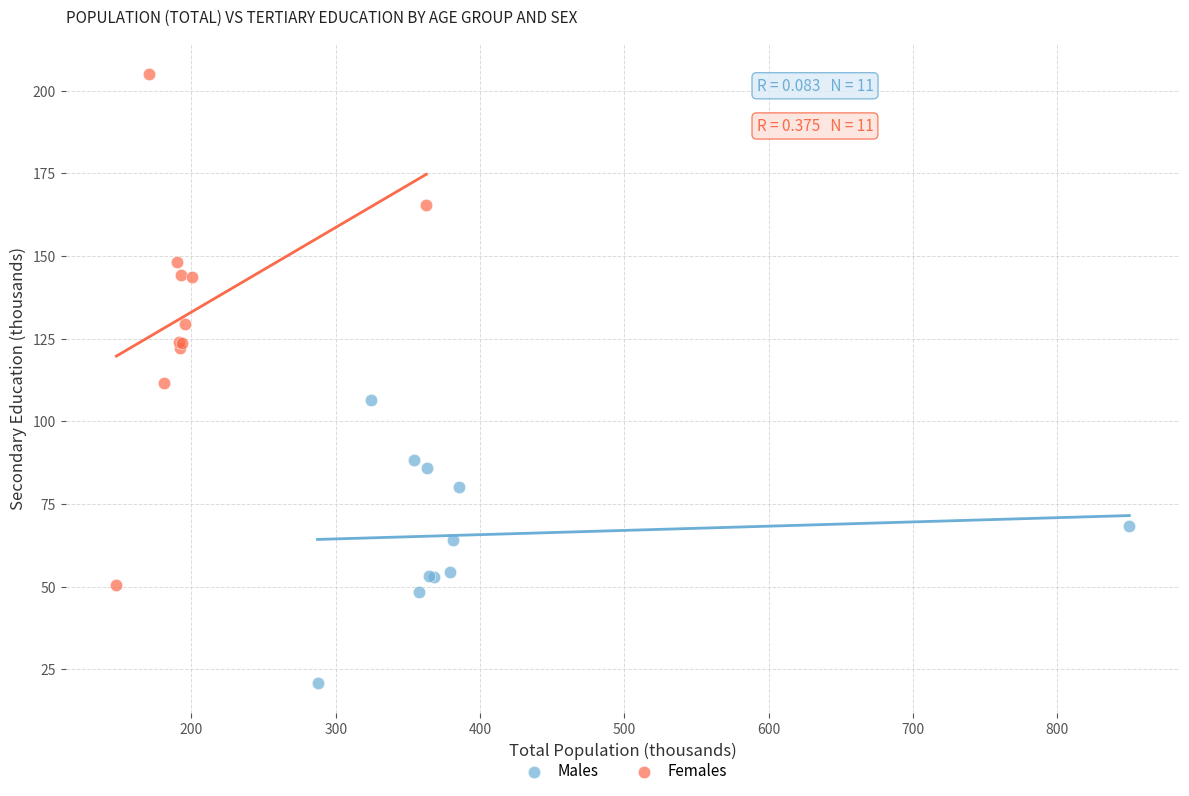

What are all the series names shown in the legend?

Males, Females